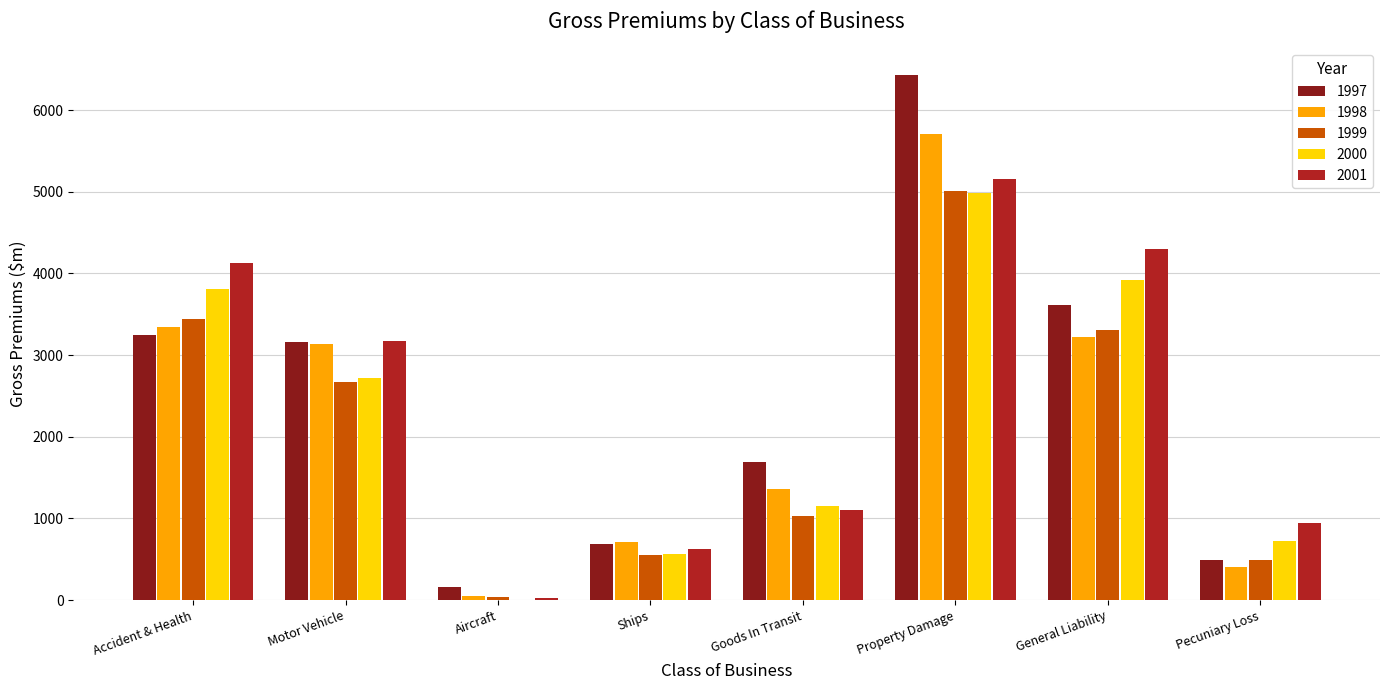

Does the chart contain stacked bars?

No